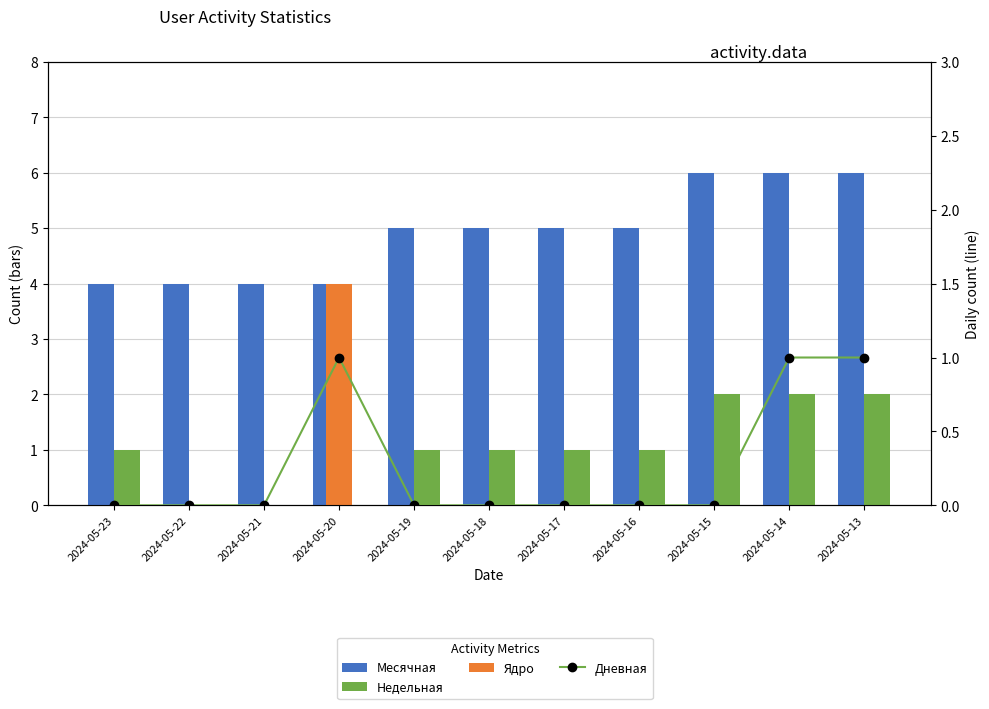

Is it true that Дневная equals 0 at 2024-05-17?

True